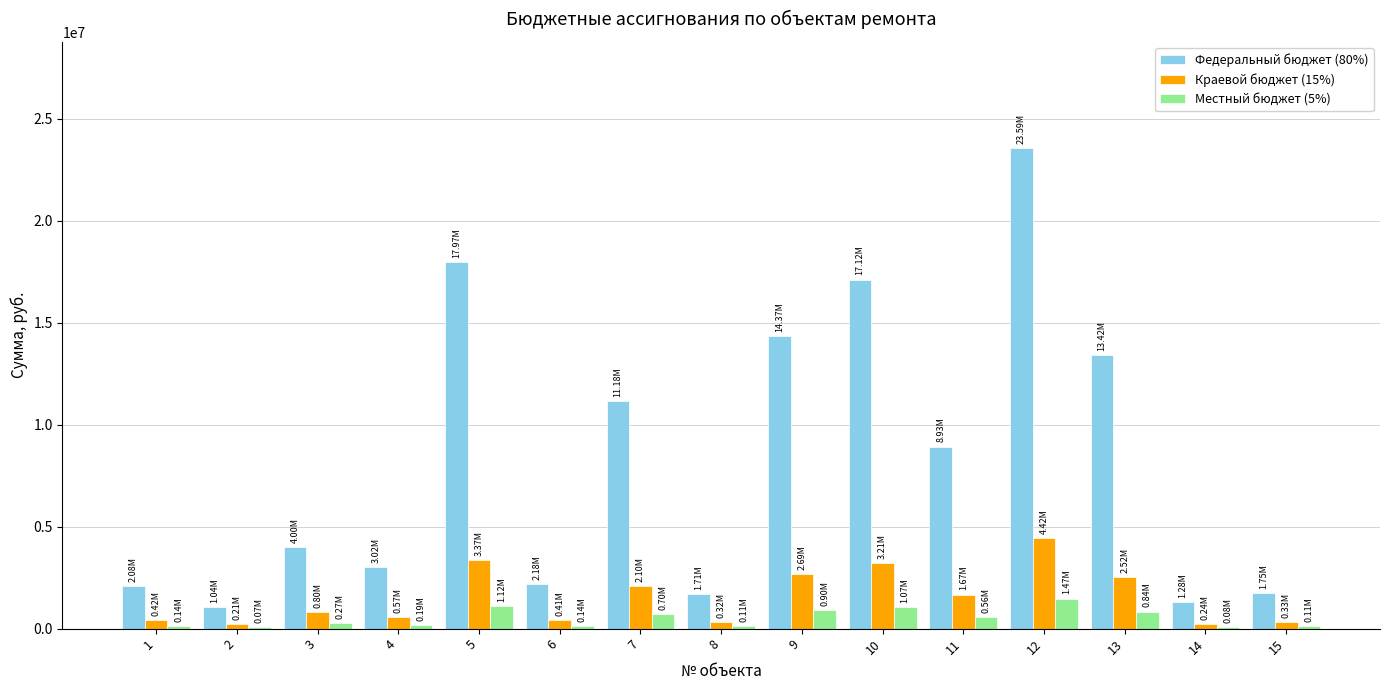

At which category is the sum across all series the highest?

12